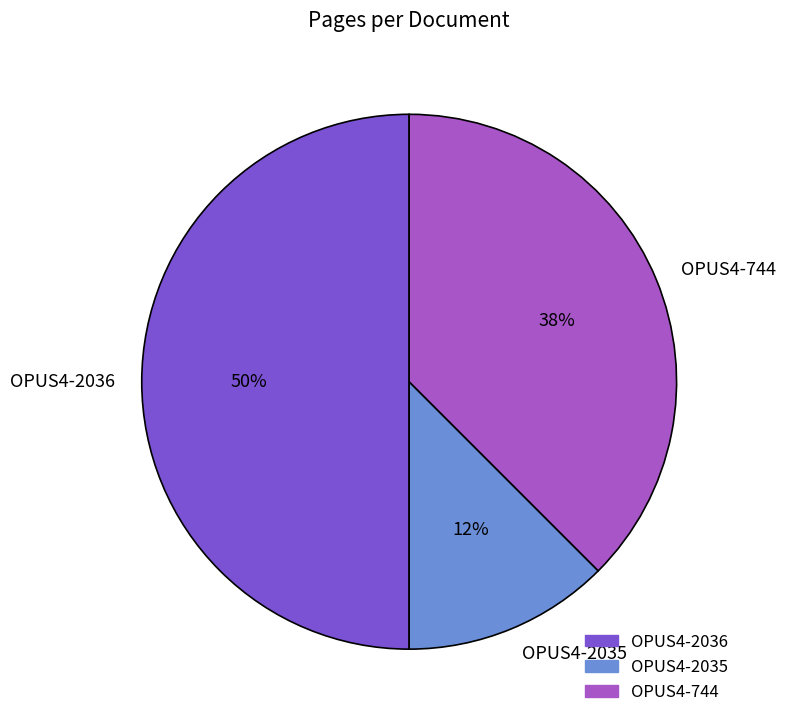

Rank the categories by value from lowest to highest.

OPUS4-2035, OPUS4-744, OPUS4-2036